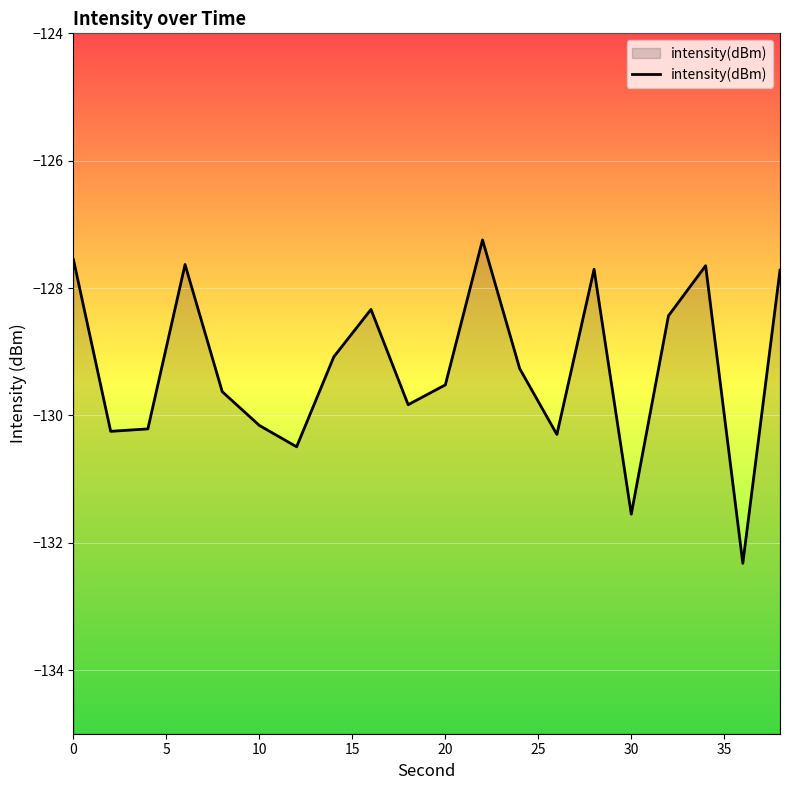

What is the maximum value shown in the chart?

-127.2